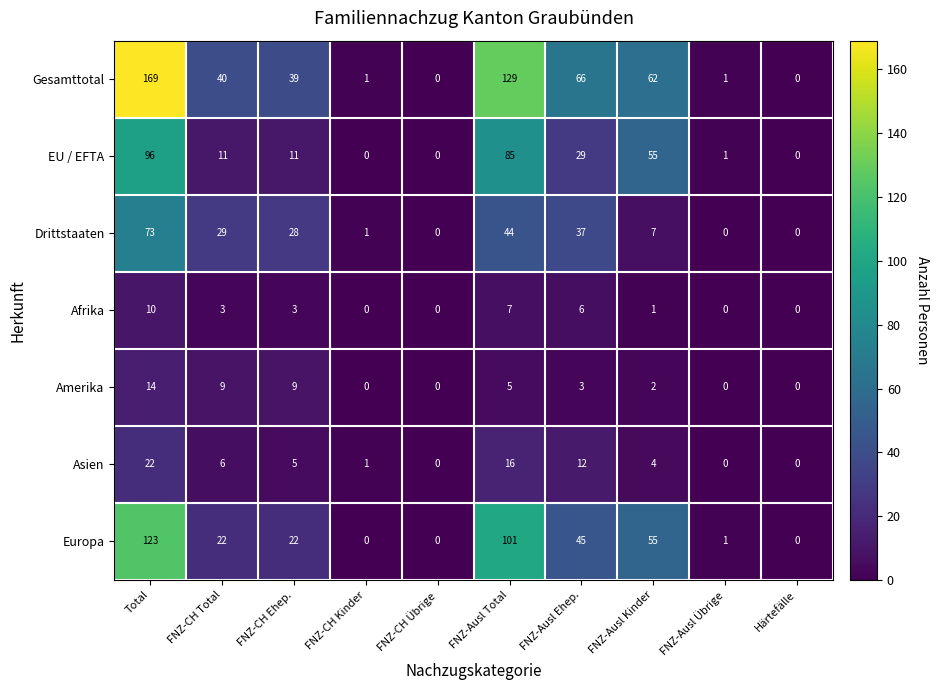

The value of EU / EFTA at FNZ-CH Total is 11. True or false?

True